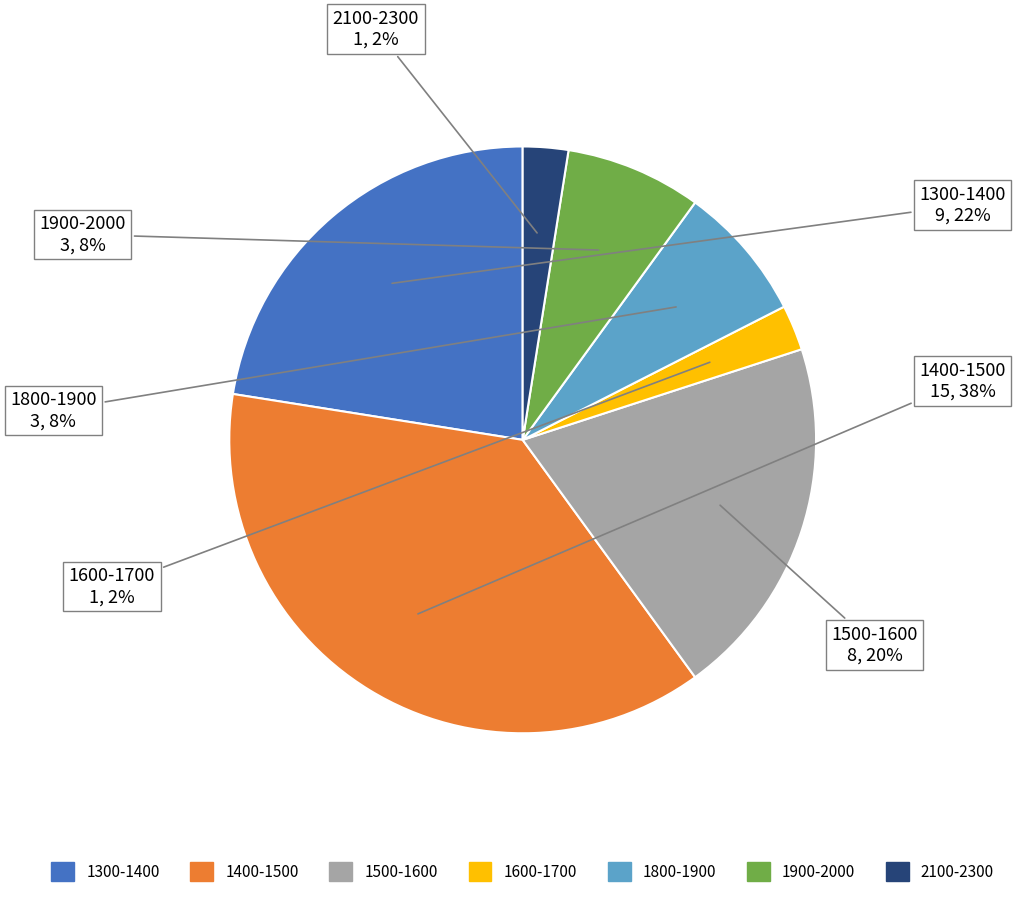

To the nearest percent, what is the average slice percentage?

14%